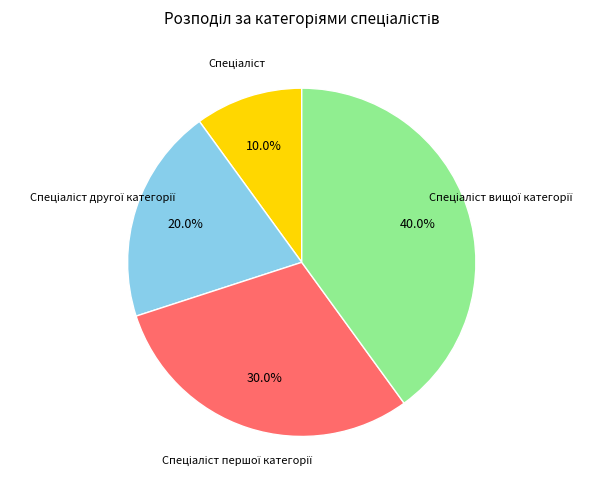

Count the number of slices in the pie.

4